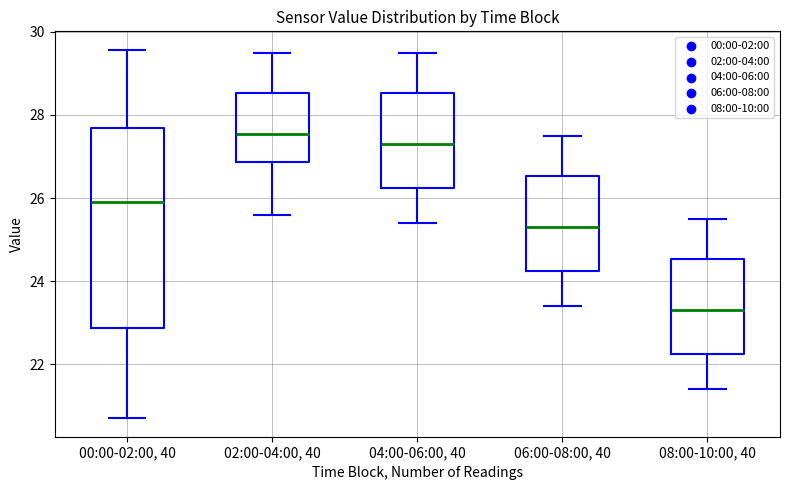

Reading left to right, transcribe this box plot: for each box, give where its median line is, the range the box spans, and where its two whiskers end, as read against the y-axis. The values are not printed on the chart, so give them approximately, as read against the axis.

00:00-02:00, 40: median 26.0, box 22.8 to 27.6, whiskers 20.8 to 29.6
02:00-04:00, 40: median 27.6, box 26.8 to 28.6, whiskers 25.6 to 29.6
04:00-06:00, 40: median 27.4, box 26.2 to 28.6, whiskers 25.4 to 29.6
06:00-08:00, 40: median 25.4, box 24.2 to 26.6, whiskers 23.4 to 27.6
08:00-10:00, 40: median 23.4, box 22.2 to 24.6, whiskers 21.4 to 25.6